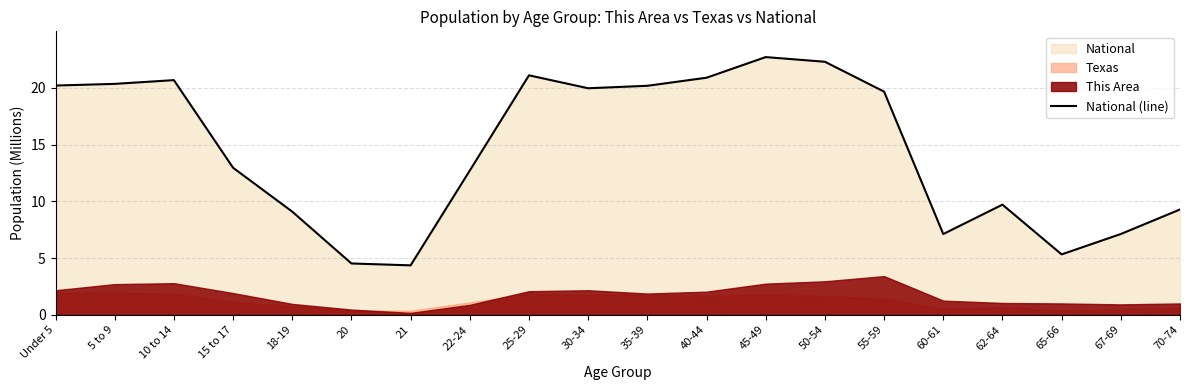

Reading left to right, what are all the values shown in this chart?

Under 5=20.2	5 to 9=20.3	10 to 14=20.7	15 to 17=13.0	18-19=9.1	20=4.5	21=4.4	22-24=12.7	25-29=21.1	30-34=20.0	35-39=20.2	40-44=20.9	45-49=22.7	50-54=22.3	55-59=19.7	60-61=7.1	62-64=9.7	65-66=5.3	67-69=7.1	70-74=9.3